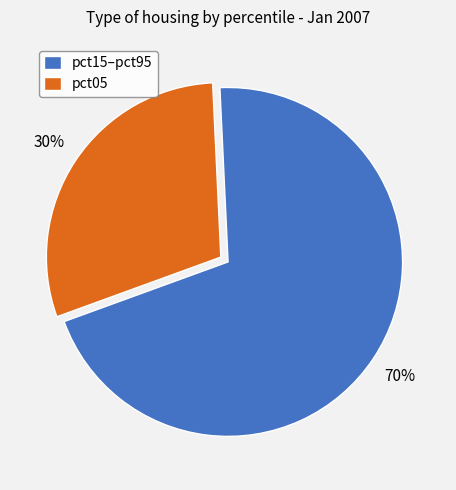

Does any single category account for the majority?

Yes